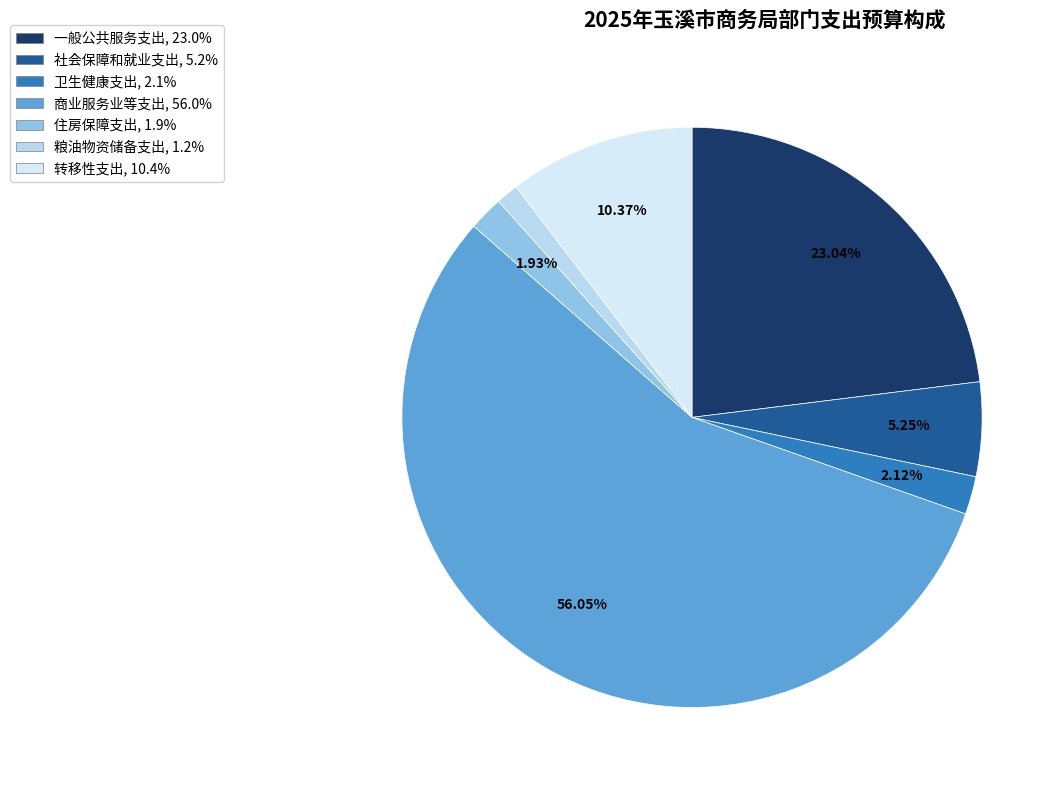

Which slice represents more than half of the pie?

商业服务业等支出